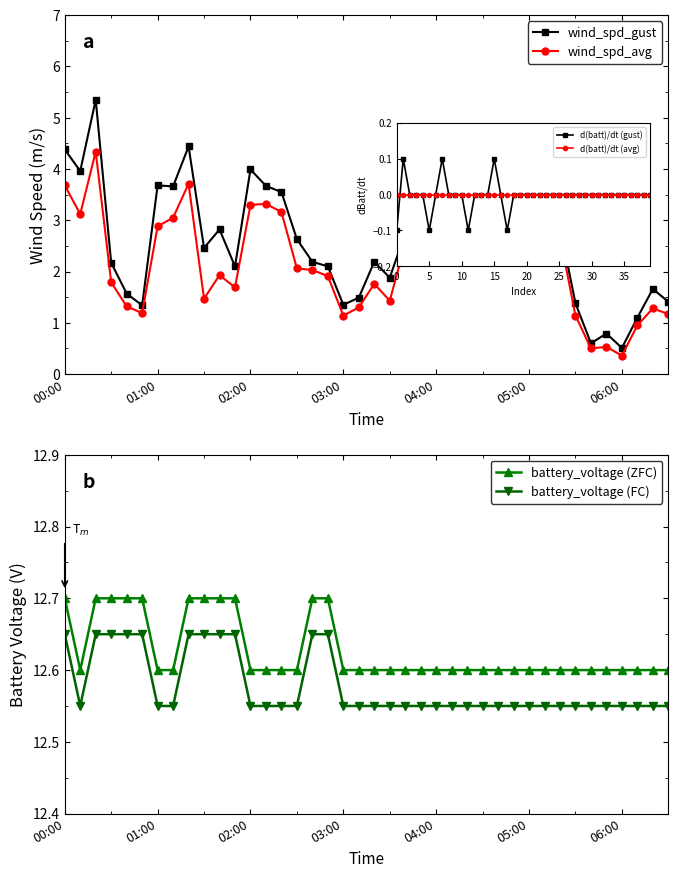

What is the difference between the battery_voltage (ZFC) values at 30 and 10?

0.1